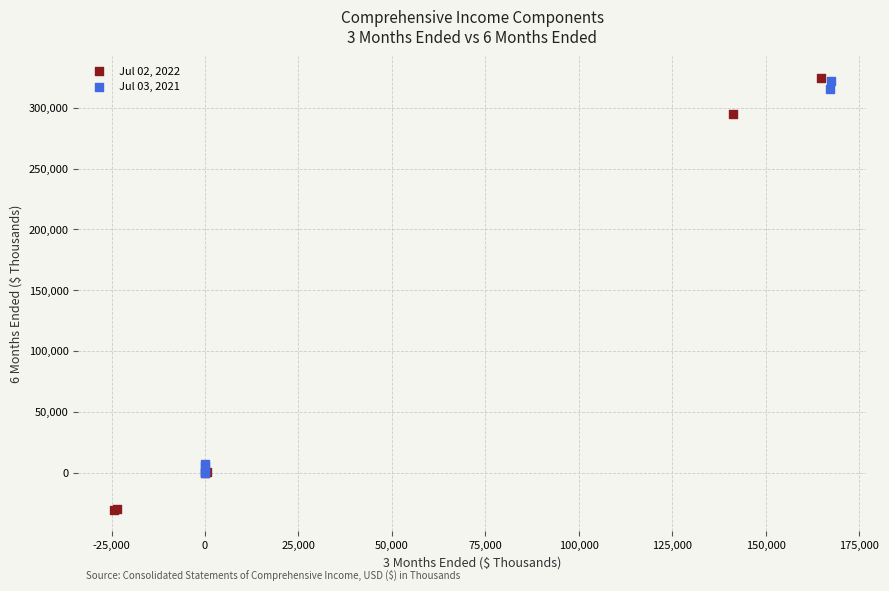

Which series has the widest spread of Y values?

Jul 02, 2022